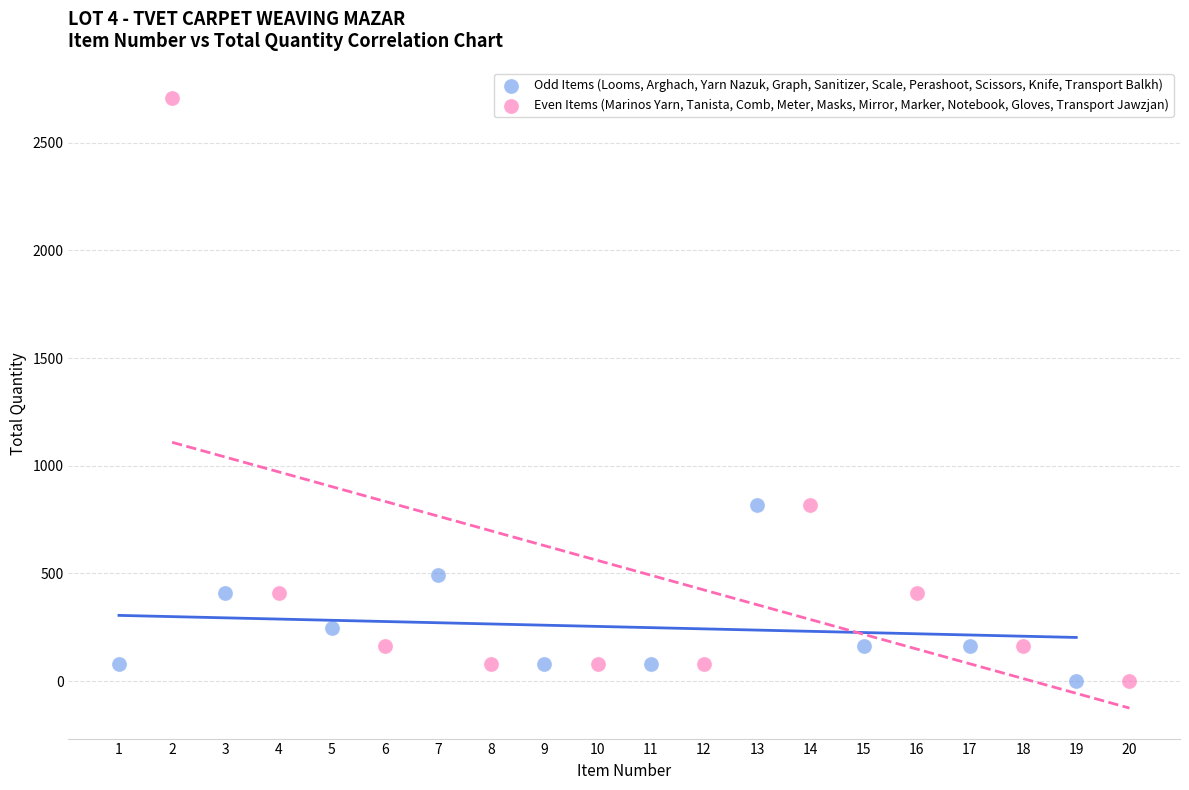

What are all the series names shown in the legend?

Odd Items (Looms, Arghach, Yarn Nazuk, Graph, Sanitizer, Scale, Perashoot, Scissors, Knife, Transport Balkh), Even Items (Marinos Yarn, Tanista, Comb, Meter, Masks, Mirror, Marker, Notebook, Gloves, Transport Jawzjan)